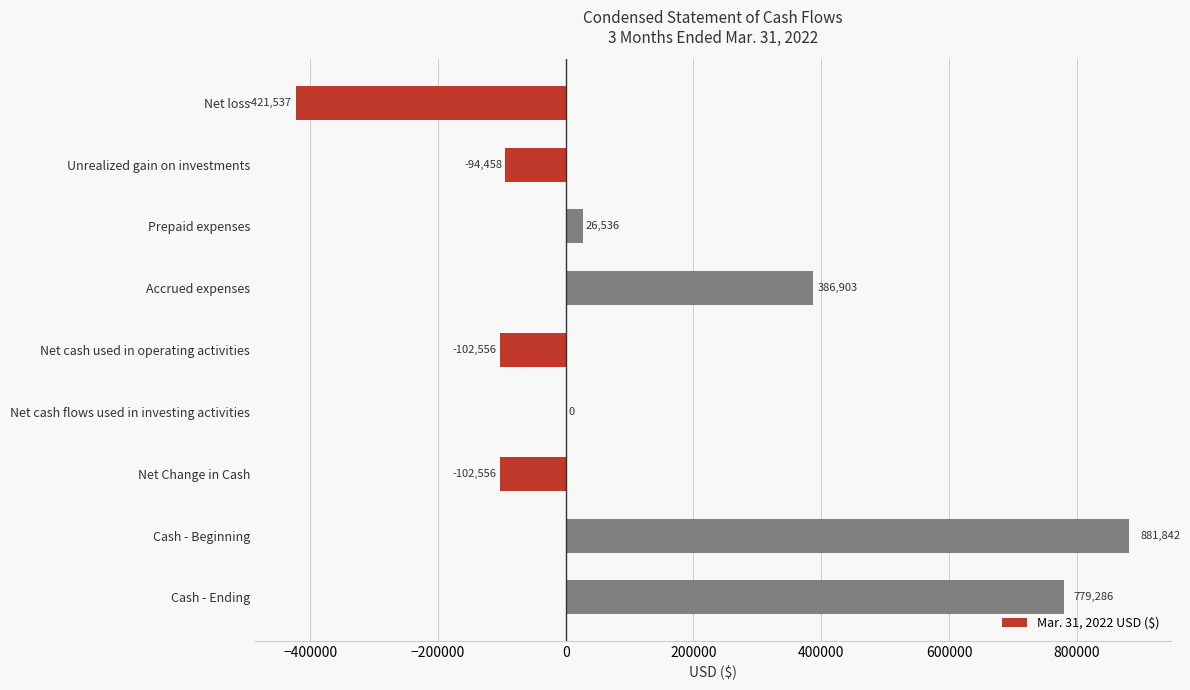

How many data points does each series have?

9